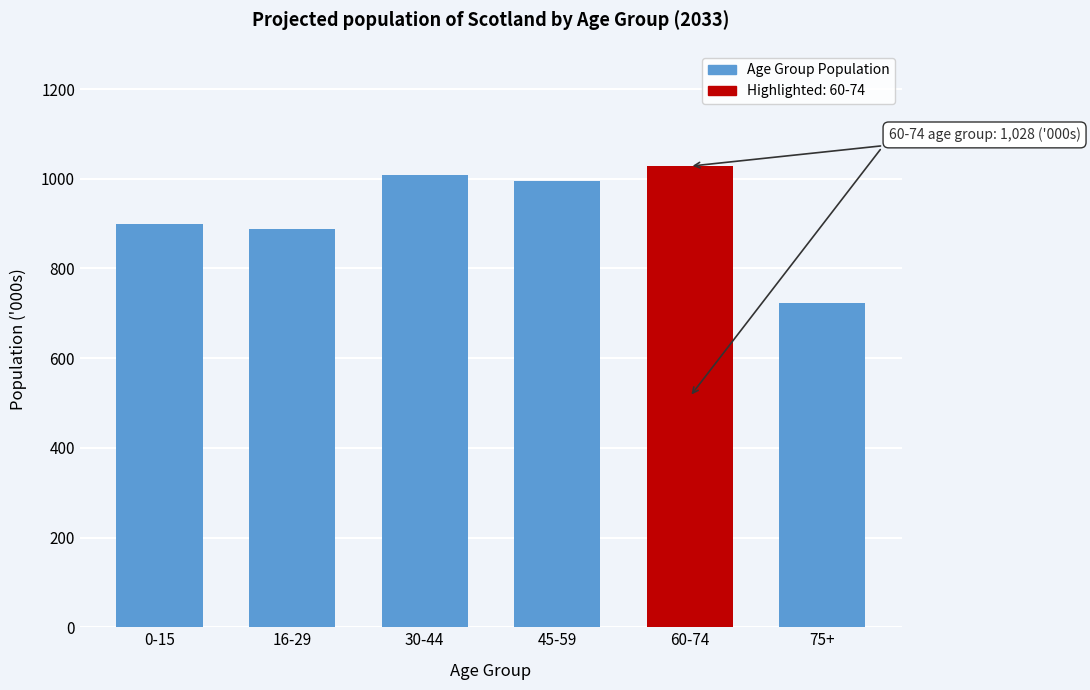

Reading left to right, transcribe all the data shown in this chart.

900	889	1008	995	1028	724